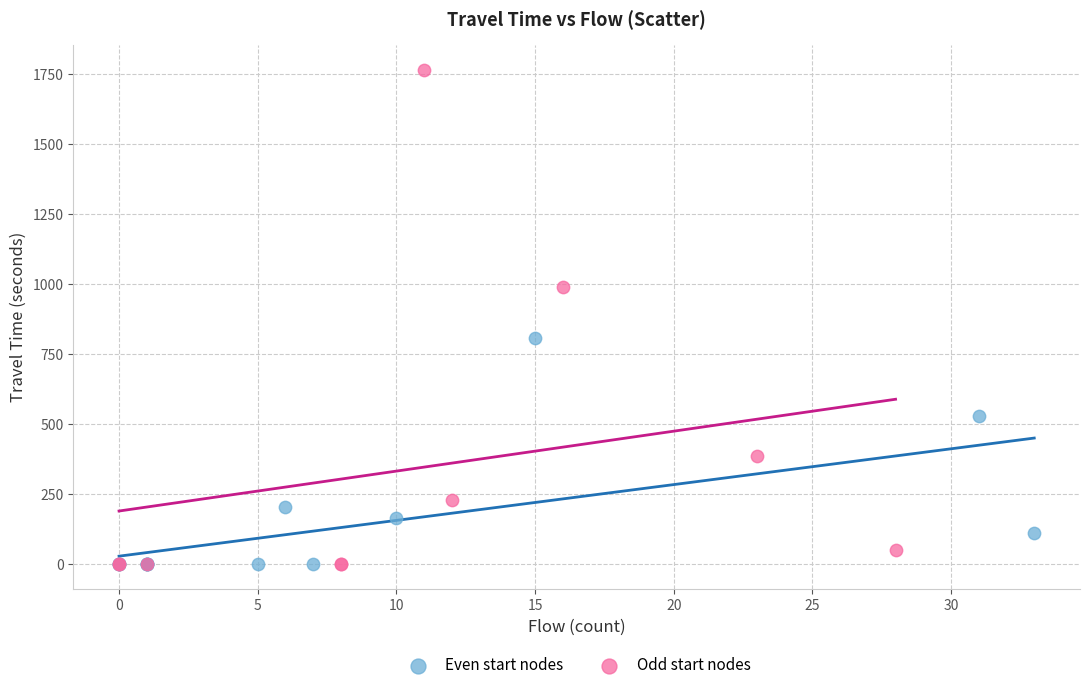

Which series reaches the maximum Y coordinate?

Odd start nodes